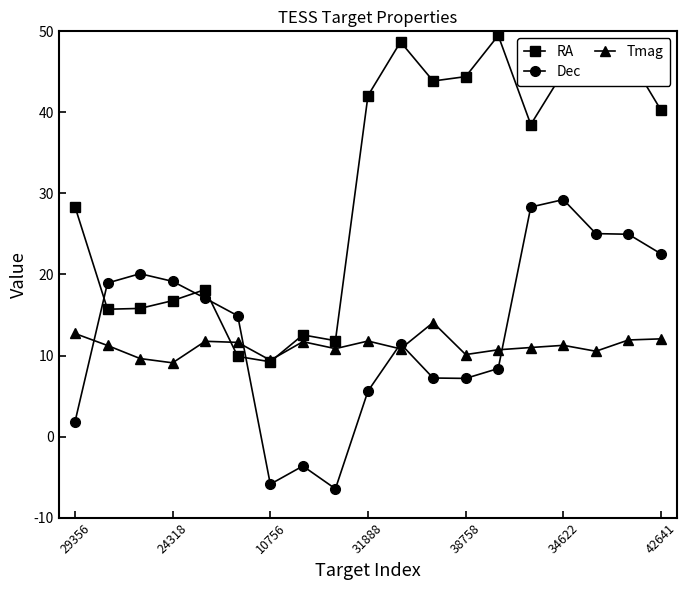

What is the value of the Dec point at the 6th from the left?

14.9